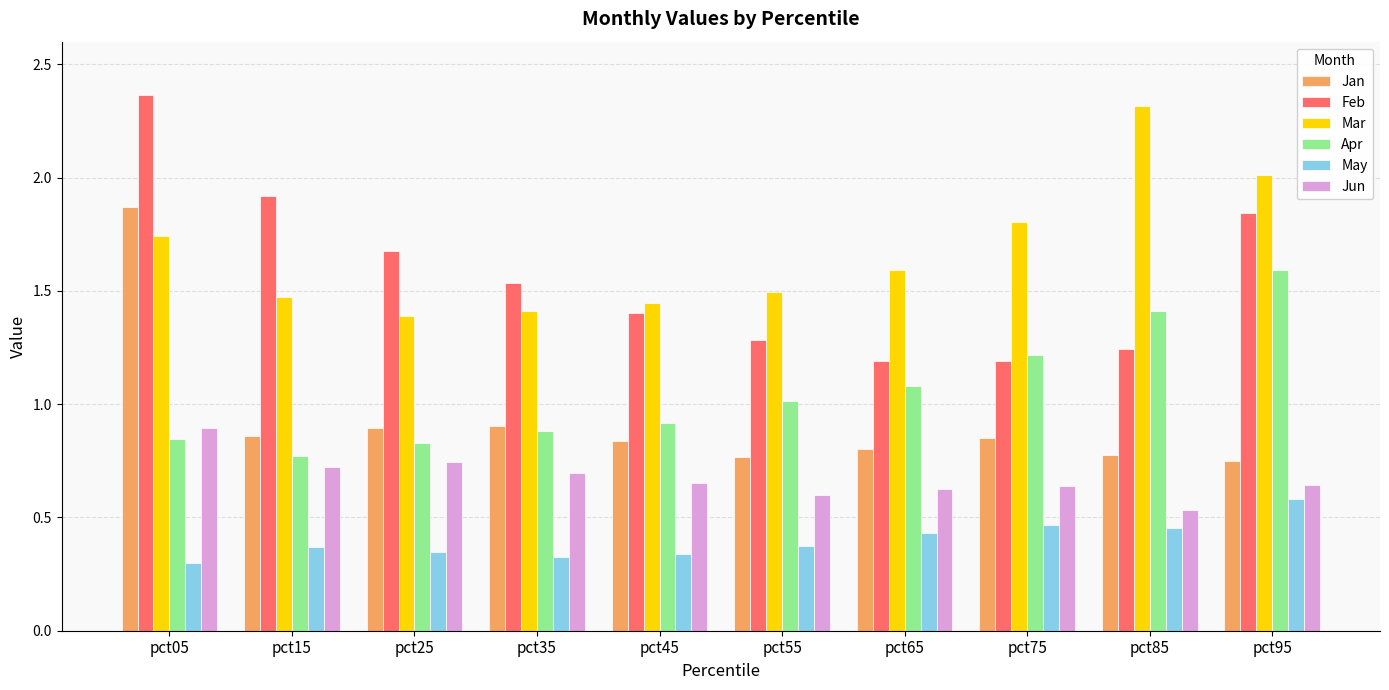

At which label does Apr reach its minimum?

pct15